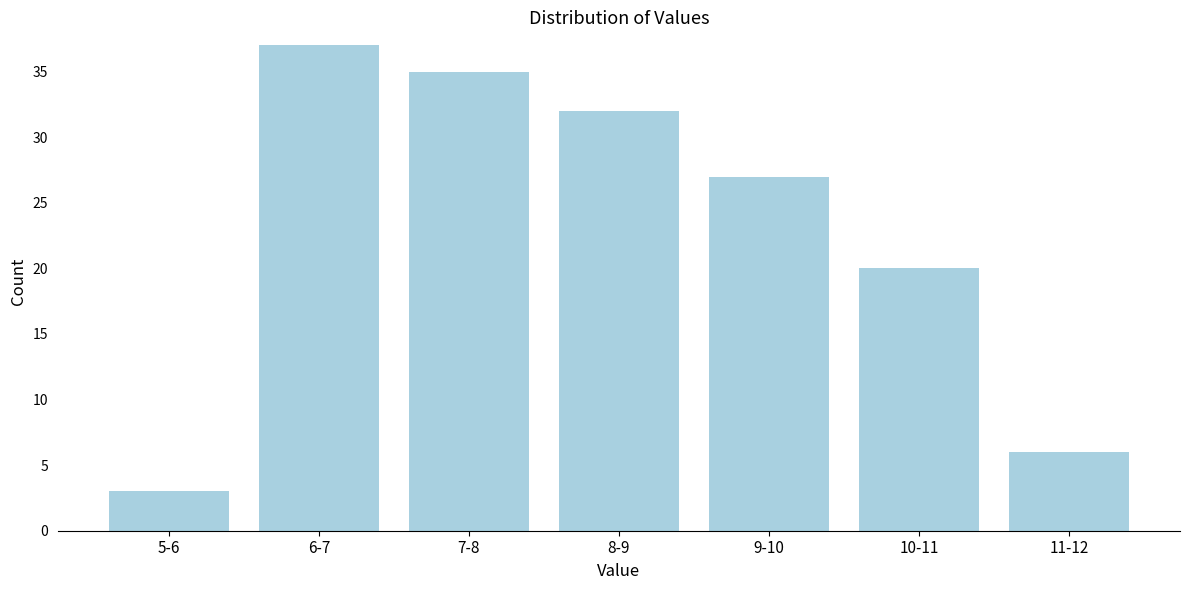

Reading right to left, list all the values displayed in this chart.

11-12=6	10-11=20	9-10=27	8-9=32	7-8=35	6-7=37	5-6=3